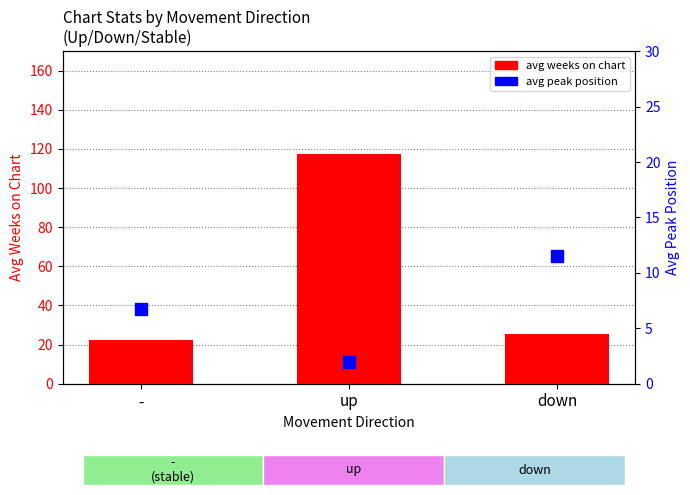

What are all the series names shown in the legend?

avg weeks on chart, avg peak position